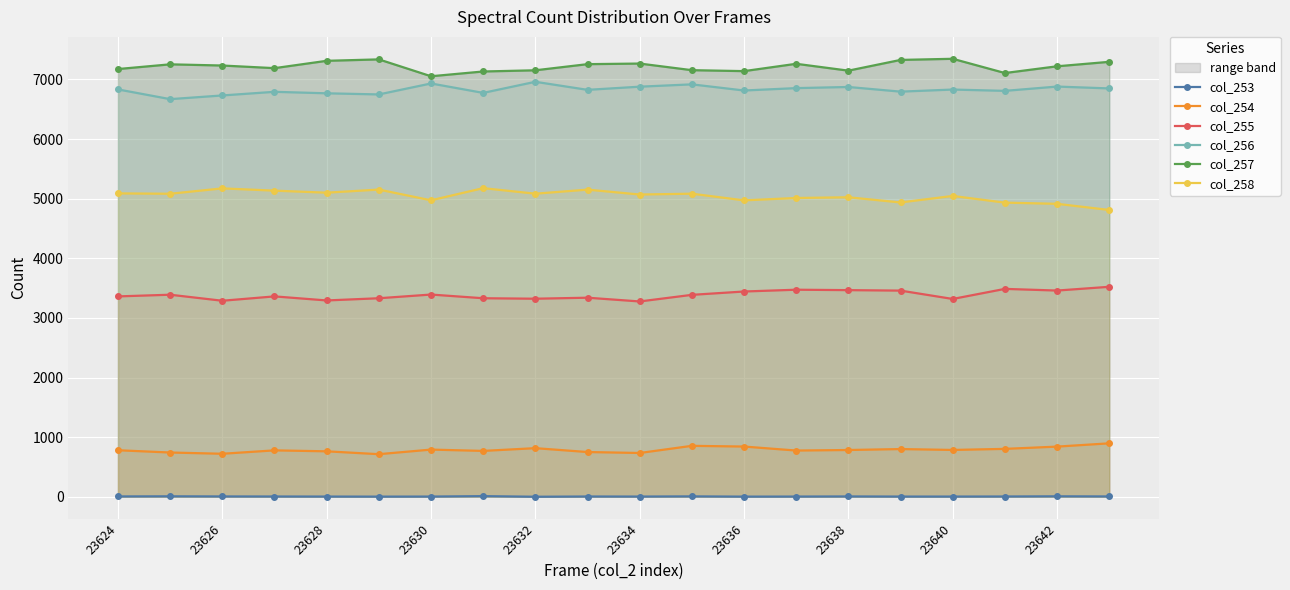

True or false: col_258 has more than 1 interior local peaks.

True